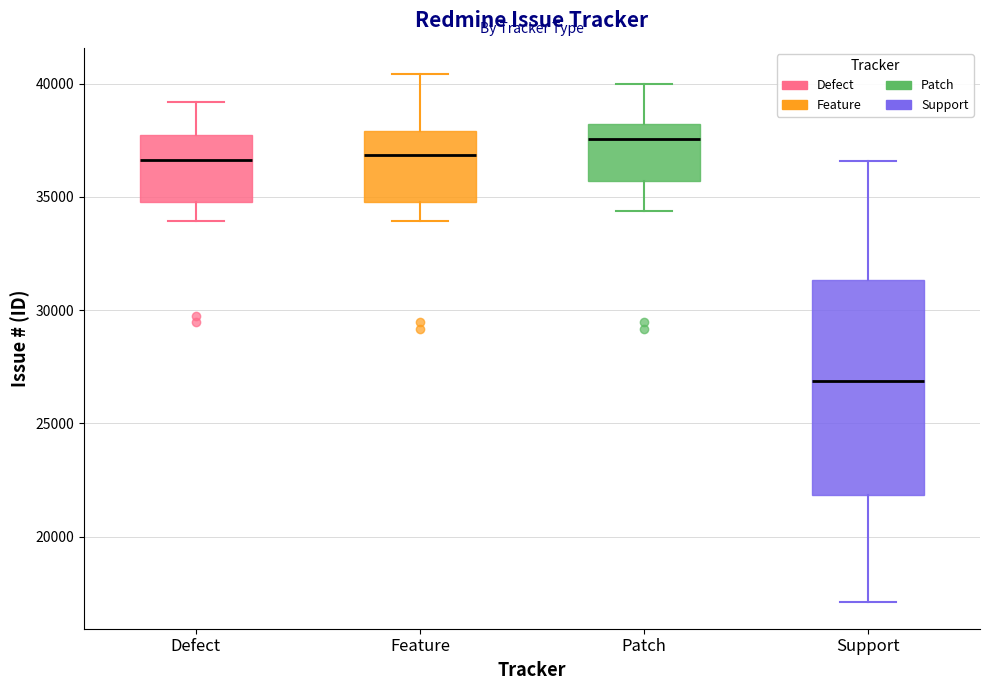

Reading left to right, read every box against the y-axis: the position of its median line, the range the box covers, and the ends of its whiskers. The values are not printed on the chart, so give them approximately, as read against the axis.

Defect: median 36500, box 35000 to 37500, whiskers 34000 to 39000
Feature: median 37000, box 35000 to 38000, whiskers 34000 to 40500
Patch: median 37500, box 35500 to 38000, whiskers 34500 to 40000
Support: median 27000, box 22000 to 31500, whiskers 17000 to 36500